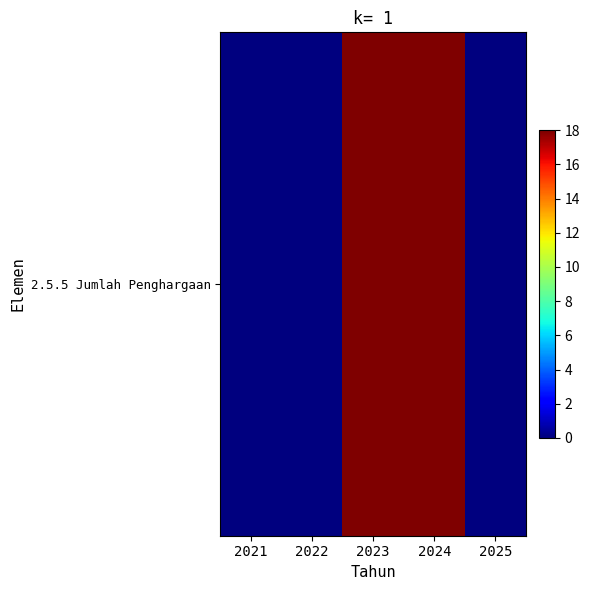

What is the difference between the second highest and second lowest values?

18